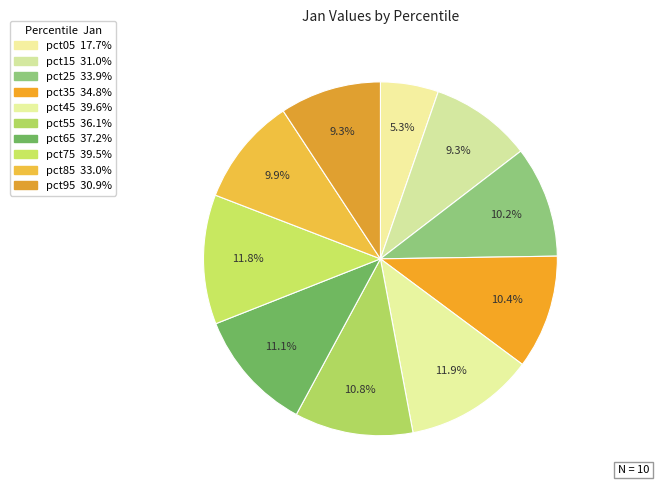

Count the number of slices in the pie.

10